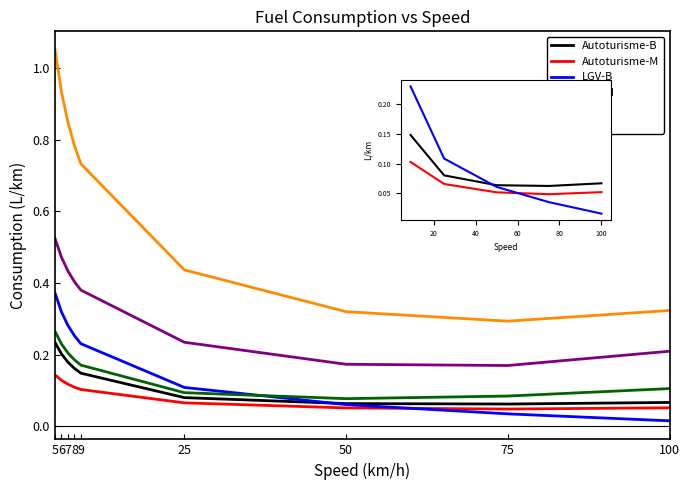

At which category is the sum across all series the highest?

5